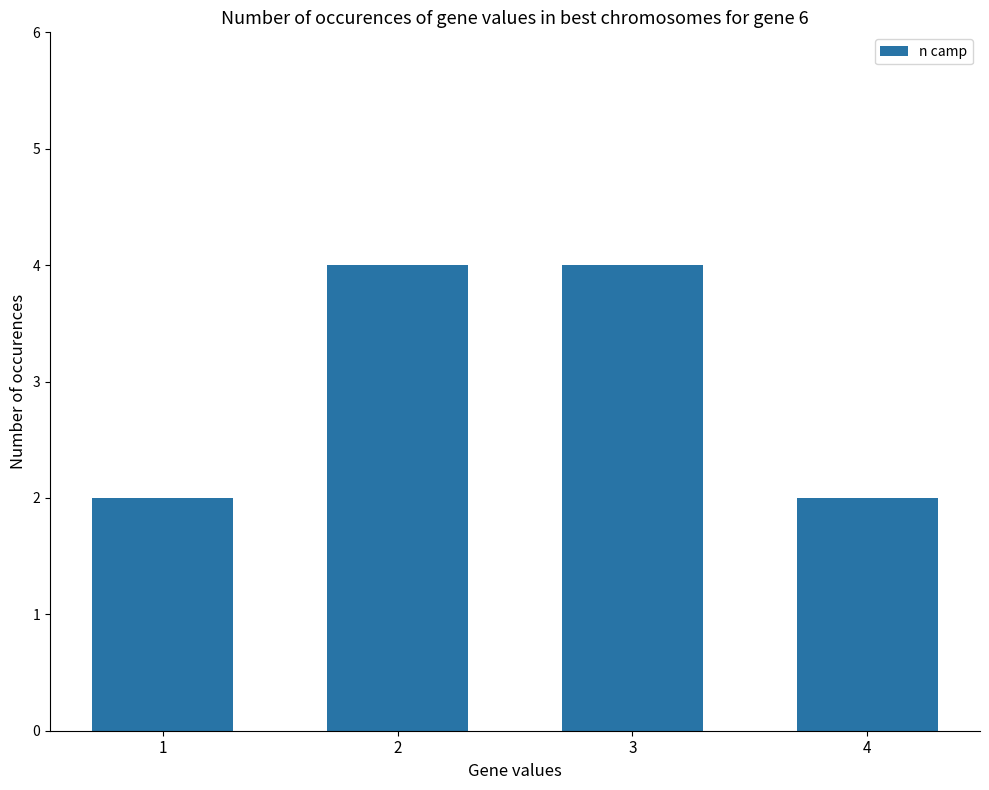

What is the change in value from 1 to 2?

+2